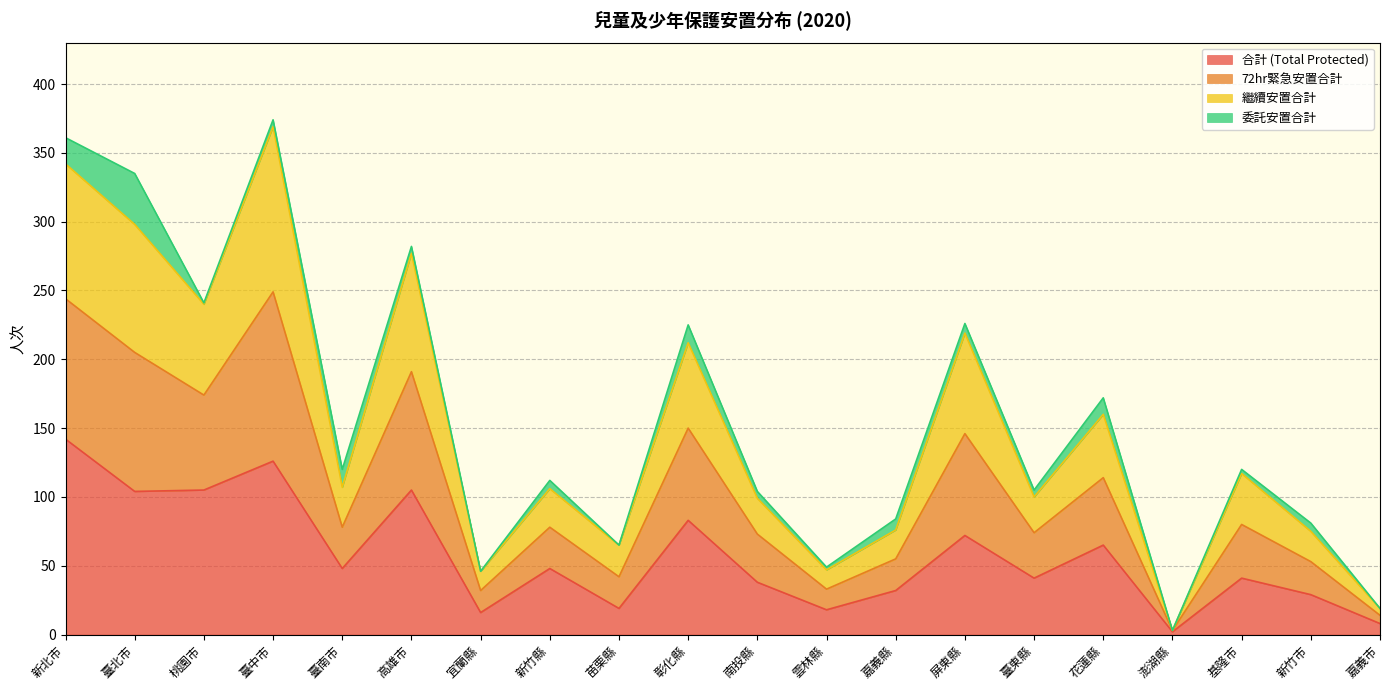

What is the total value across all series at 苗栗縣?

65